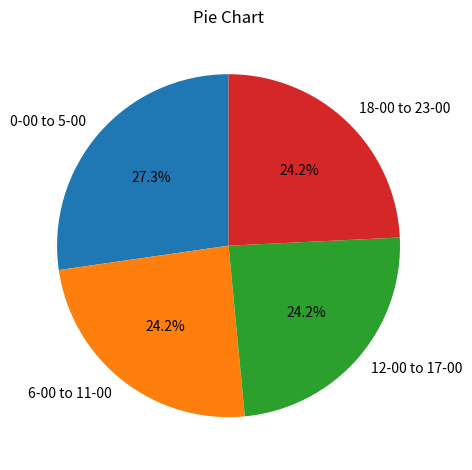

Approximately how many times larger is the value at 12-00 to 17-00 compared to 0-00 to 5-00?

0.9